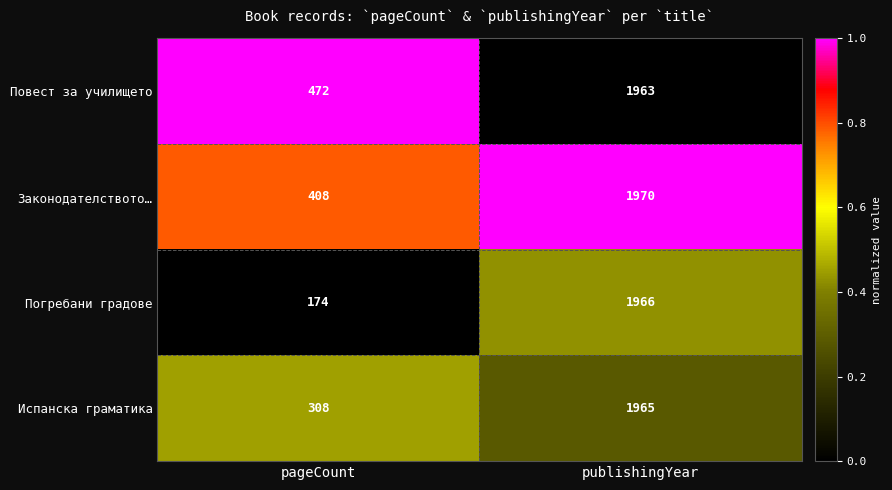

Rank the series at pageCount from lowest to highest value.

Погребани градове, Испанска граматика, Законодателството…, Повест за училището